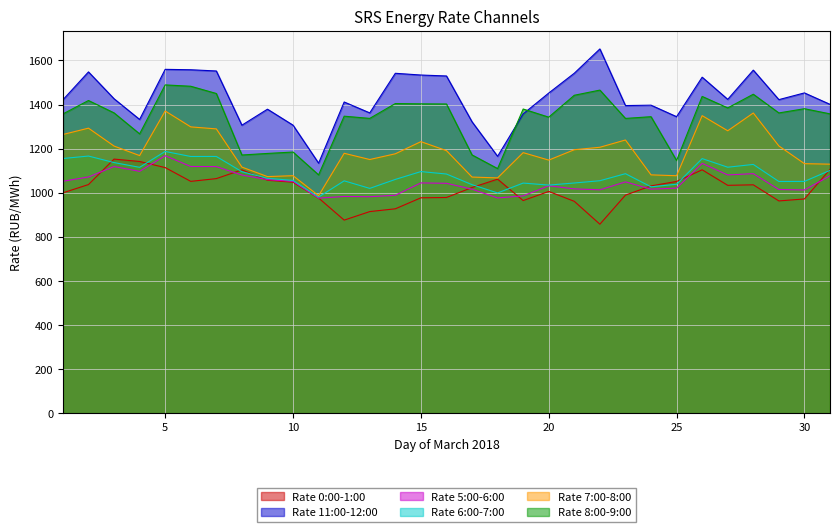

True or false: Rate 11:00-12:00 and Rate 0:00-1:00 intersect in this chart.

False